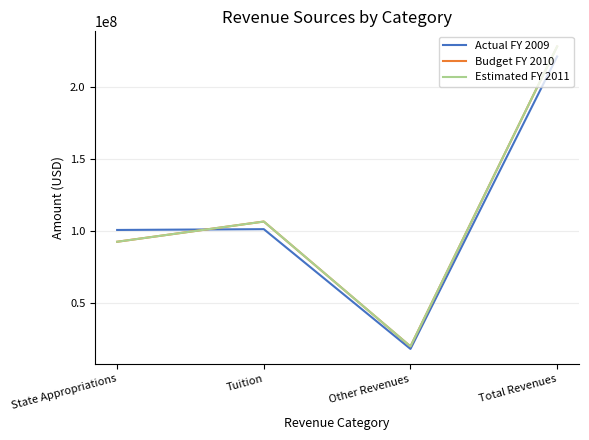

What is the value of the Estimated FY 2011 point at the 4th from the left?

227707573